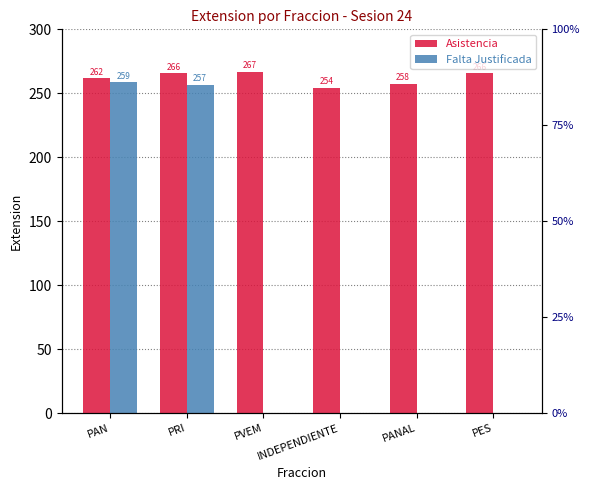

Between INDEPENDIENTE and PES, which series saw the biggest shift?

Asistencia